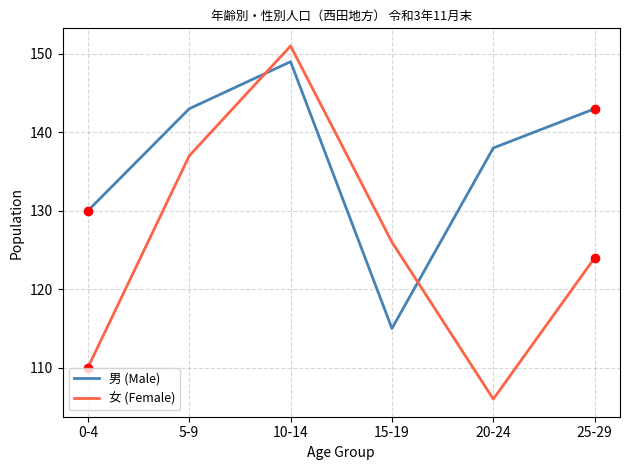

Which series ends up on top after the final intersection of 男 (Male) and 女 (Female)?

男 (Male)